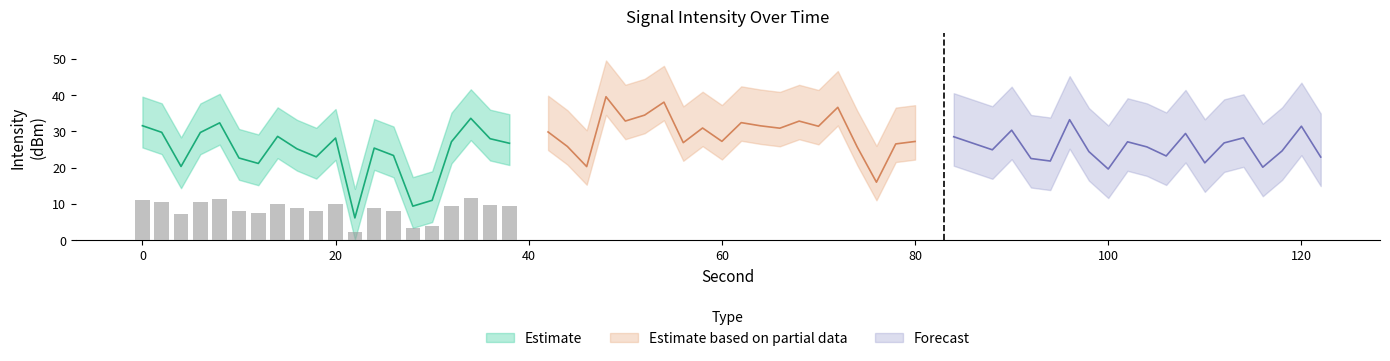

What is the average value of the Forecast series?

25.6